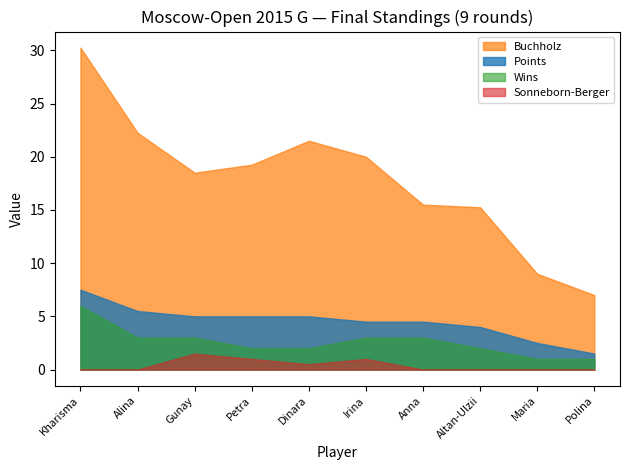

True or false: Points and Wins intersect in this chart.

False